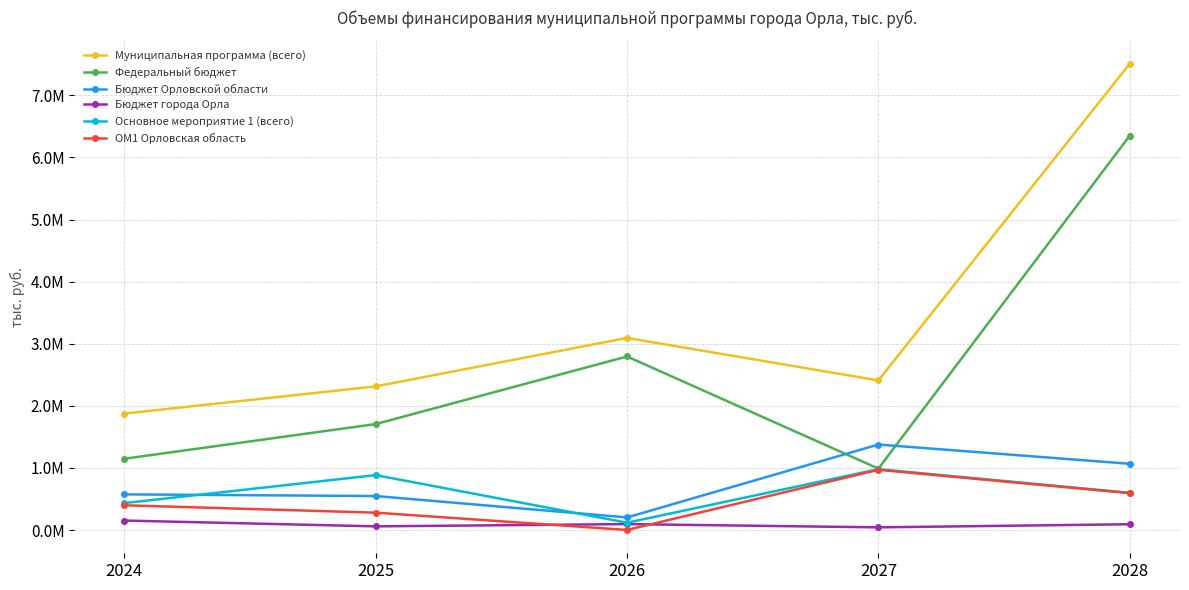

How many interior local peaks does the Муниципальная программа (всего) series have?

1